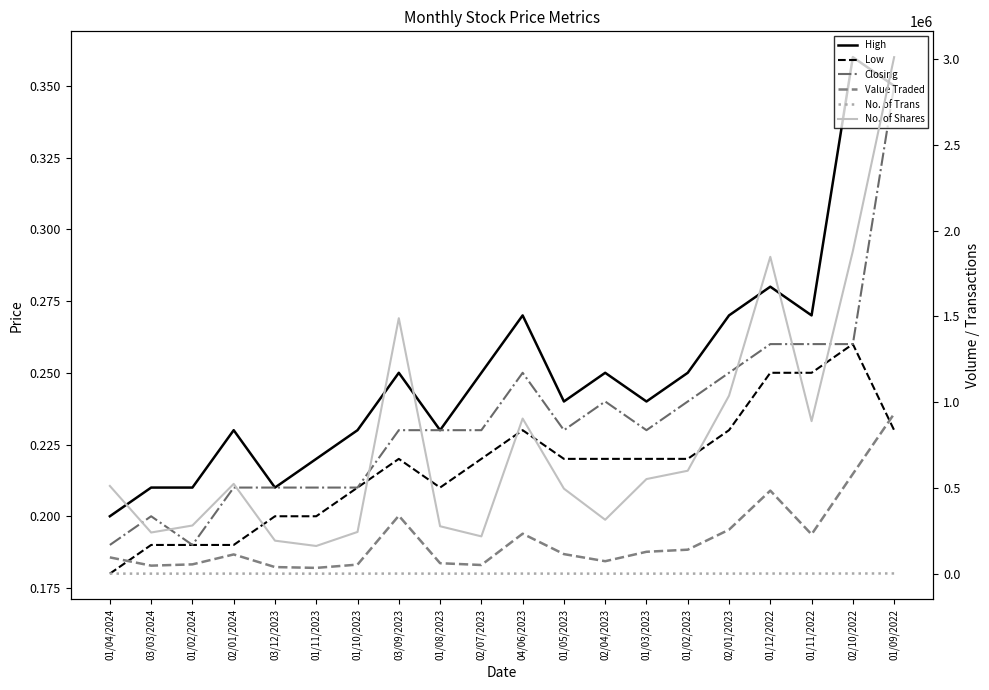

In Closing, how many points are lower than both neighbors (excluding endpoints)?

3